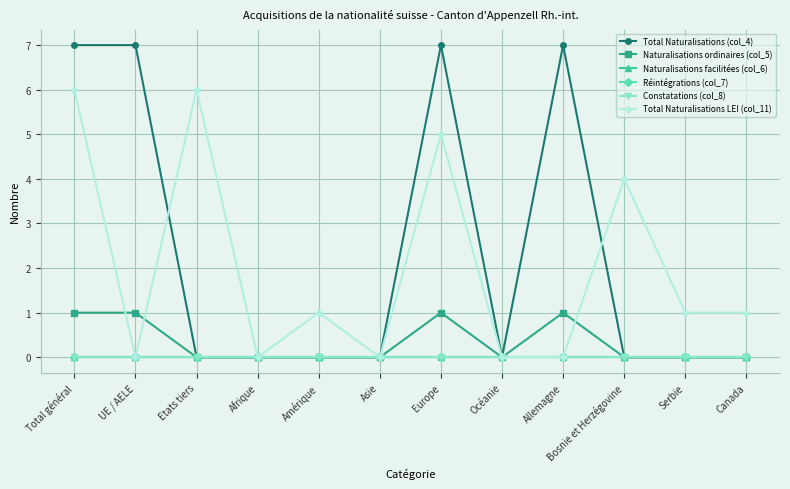

Where is Total Naturalisations (col_4) nearest to the value 3?

Etats tiers